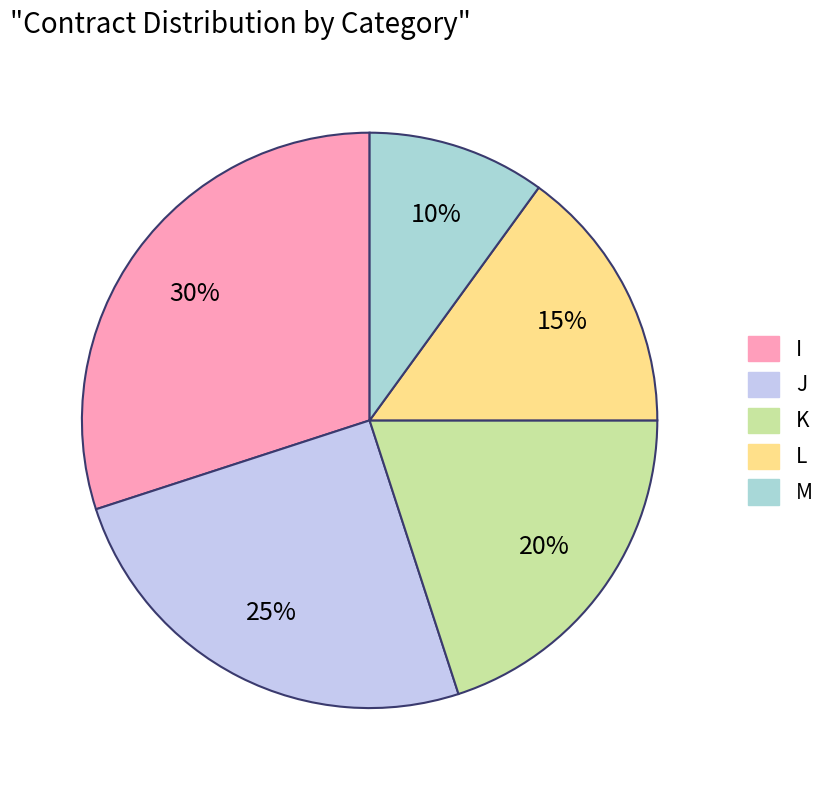

Which slice is the largest?

I